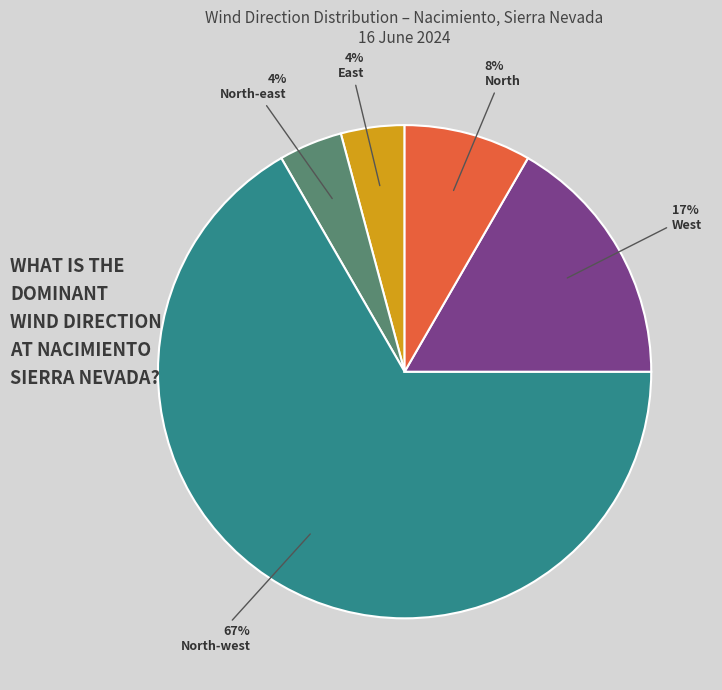

Is there a majority slice in this chart?

Yes